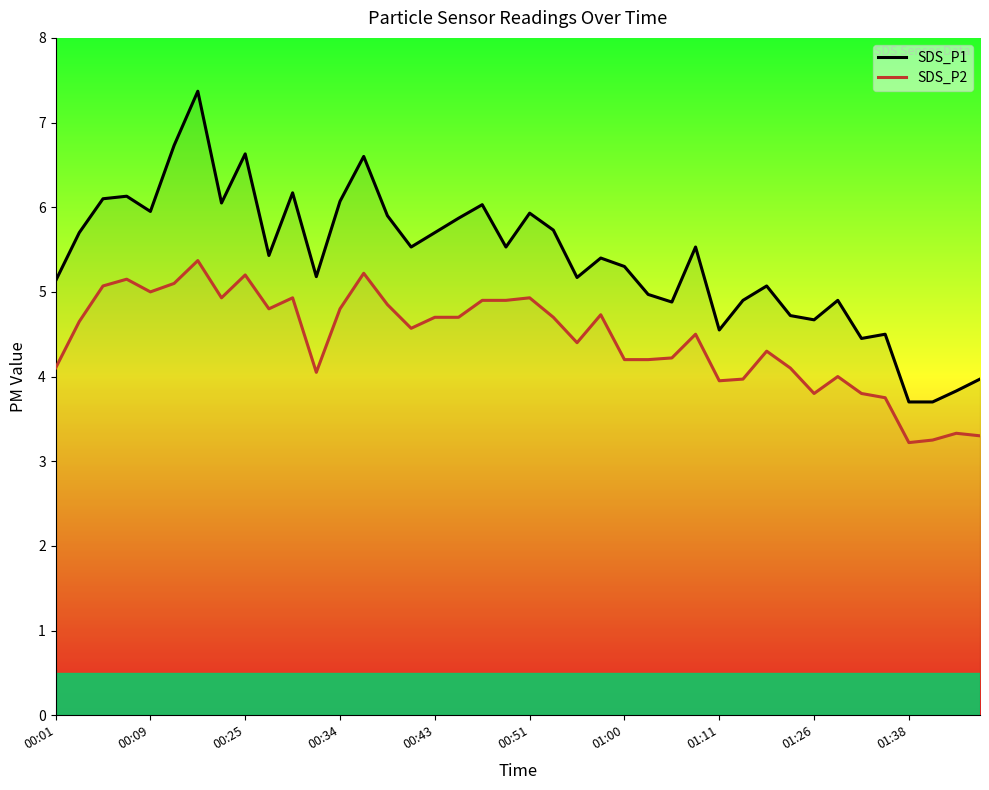

Reading left to right, list all the values displayed in this chart.

SDS_P1: 5.1	5.7	6.1	6.1	6.0	6.7	7.4	6.0	6.6	5.4	6.2	5.2	6.1	6.6	5.9	5.5	5.7	5.9	6.0	5.5	5.9	5.7	5.2	5.4	5.3	5.0	4.9	5.5	4.5	4.9	5.1	4.7	4.7	4.9	4.5	4.5	3.7	3.7	3.8	4.0
SDS_P2: 4.1	4.7	5.1	5.2	5.0	5.1	5.4	4.9	5.2	4.8	4.9	4.0	4.8	5.2	4.8	4.6	4.7	4.7	4.9	4.9	4.9	4.7	4.4	4.7	4.2	4.2	4.2	4.5	4.0	4.0	4.3	4.1	3.8	4.0	3.8	3.8	3.2	3.2	3.3	3.3